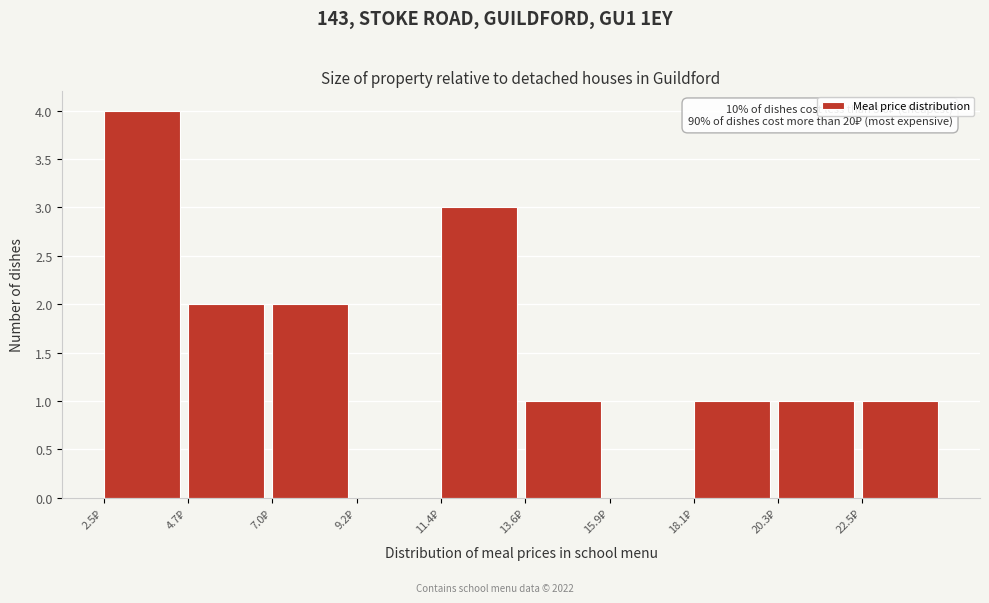

Over which range of the x-axis is the bar tallest?

2.5 to 4.5